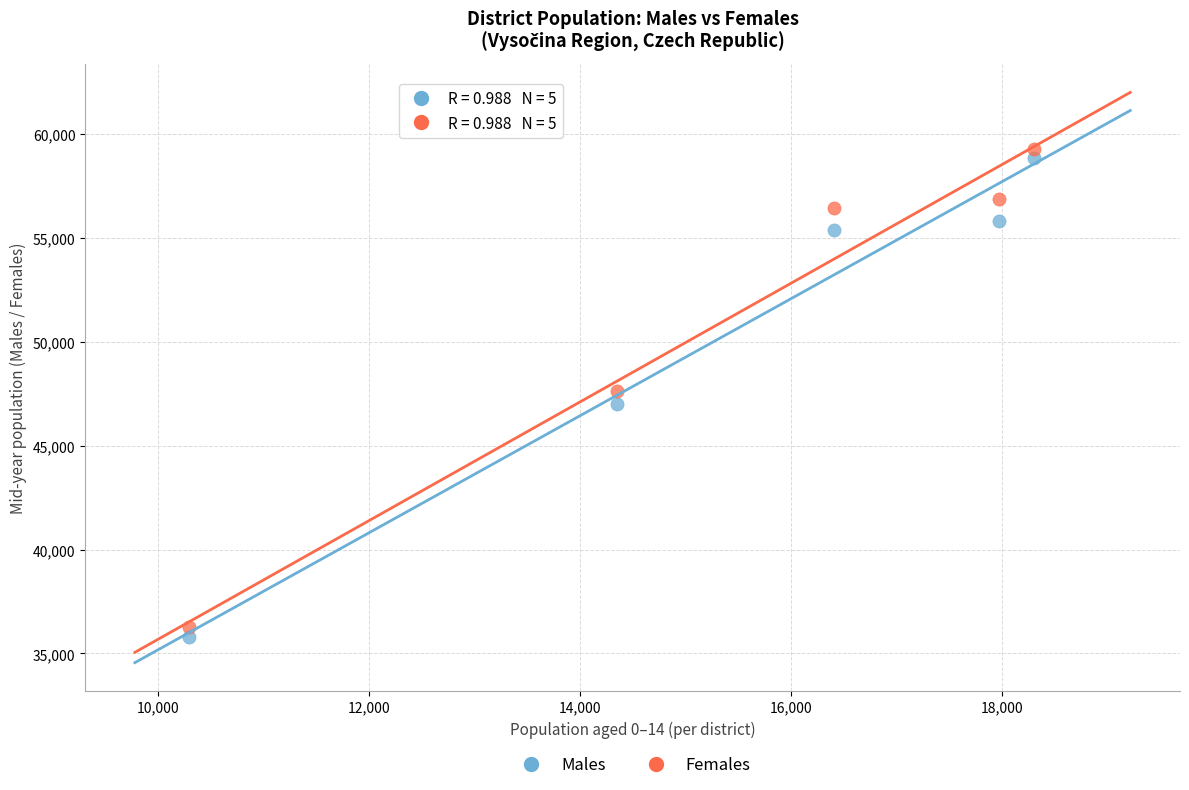

Which series has the largest Y range (max minus min)?

Males